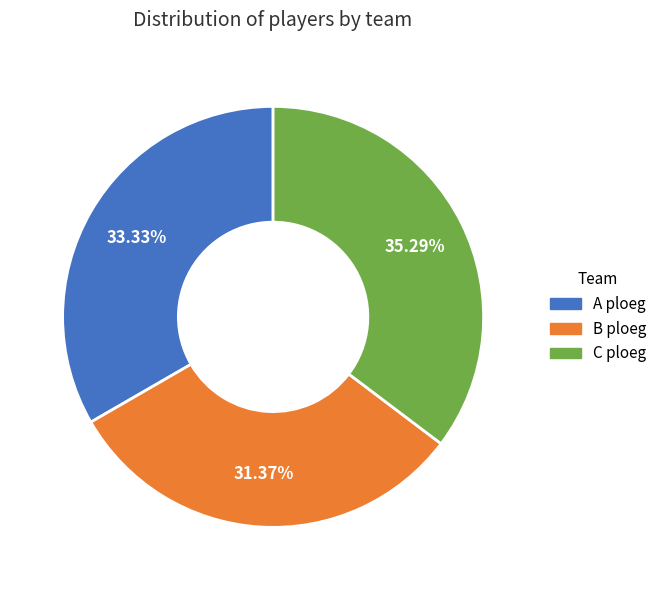

Which has a higher value, B ploeg or A ploeg?

A ploeg